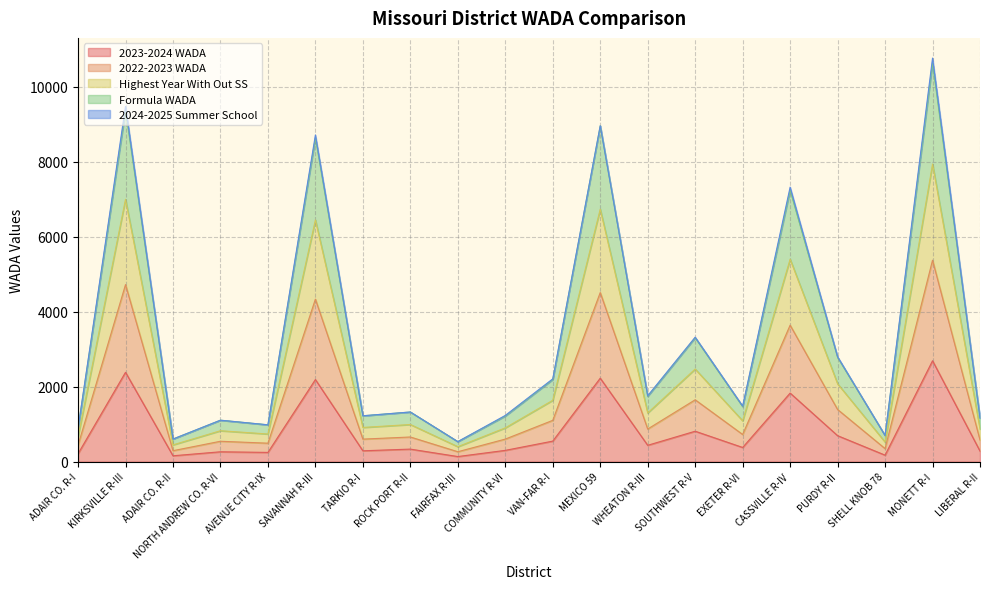

Where is 2023-2024 WADA nearest to the value 1412?

CASSVILLE R-IV